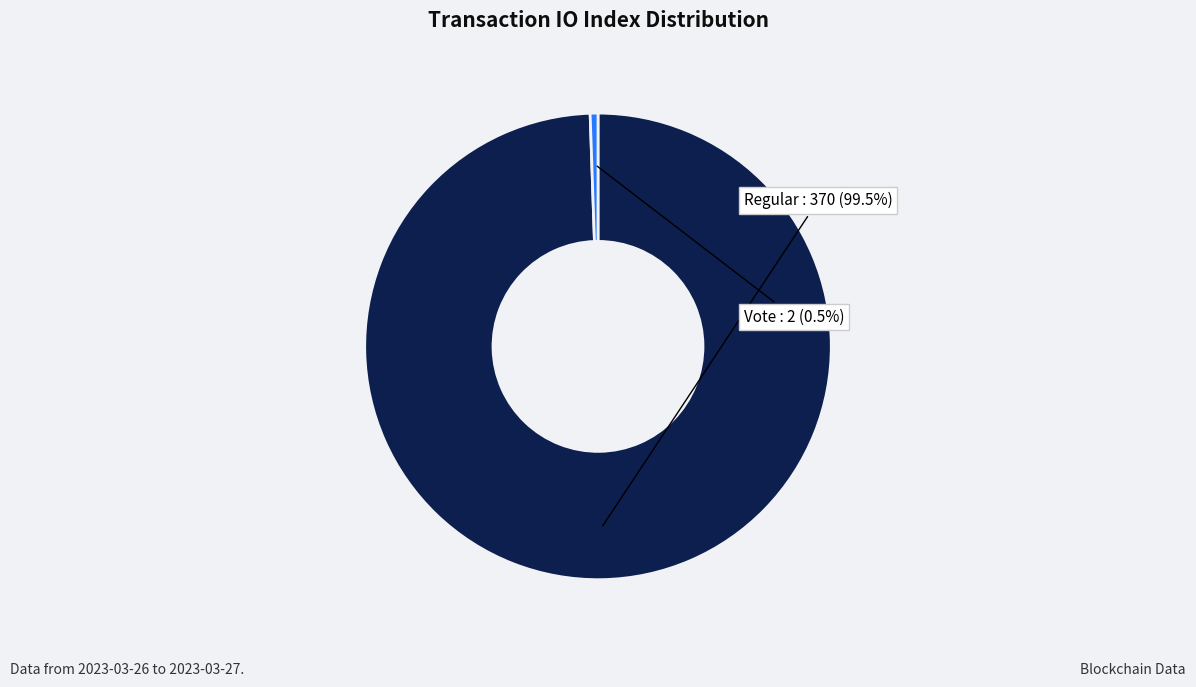

Which has a higher value, Regular or Vote?

Regular